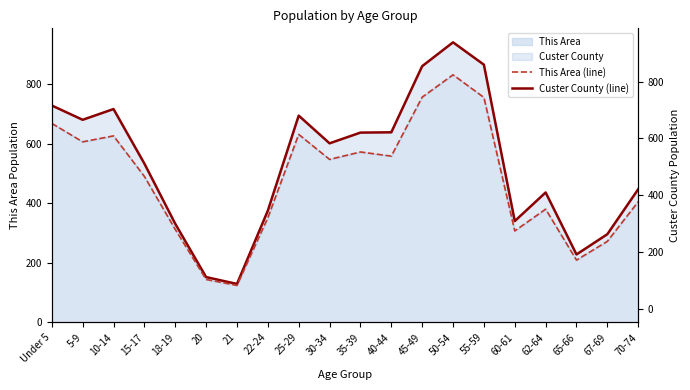

At which category does Custer County reach its first local peak?

10-14